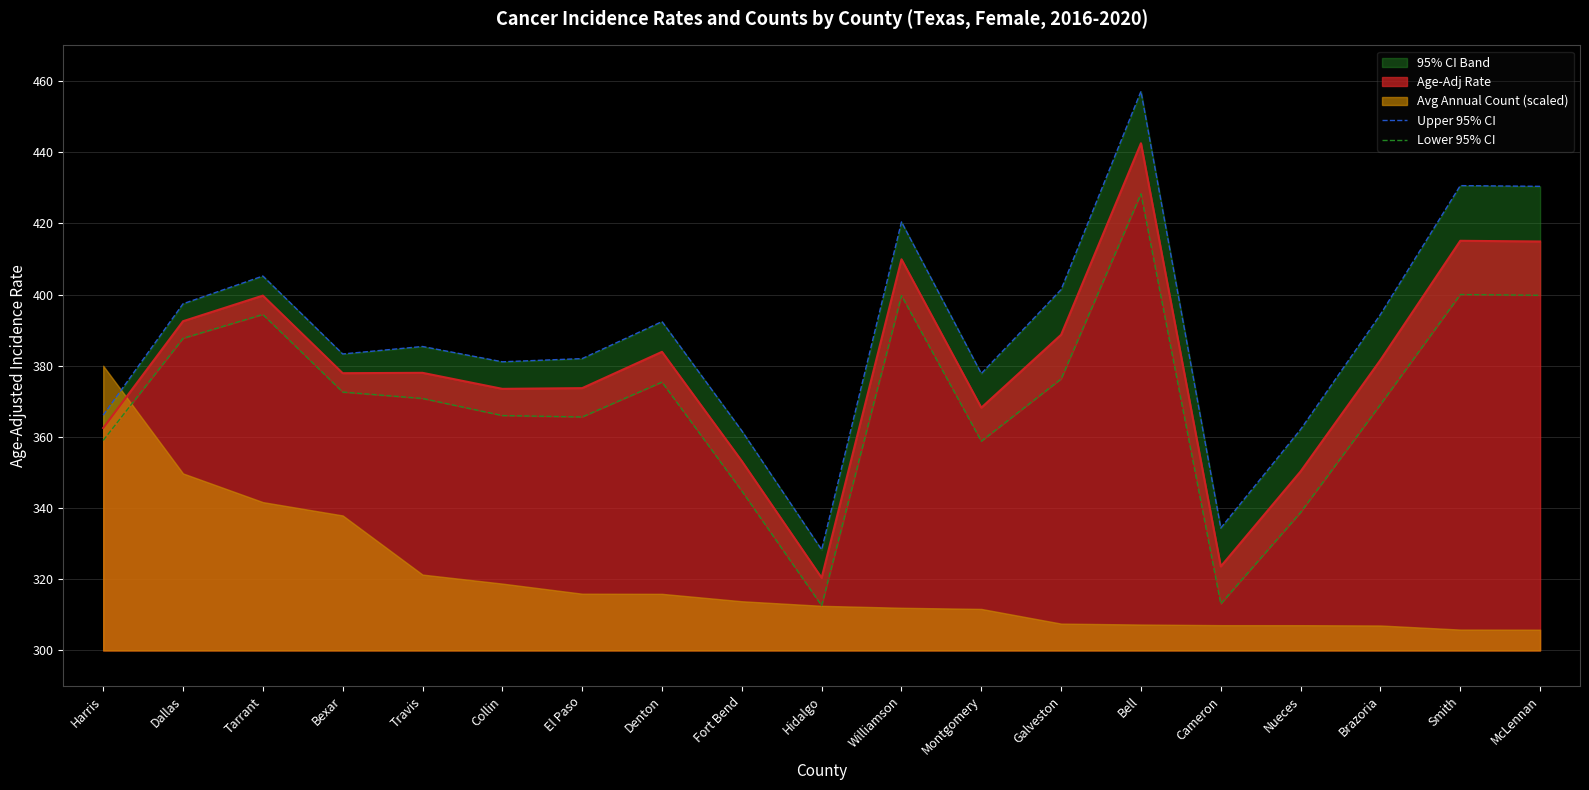

The Upper 95% CI series shows 401.4 at Galveston. True or false?

True